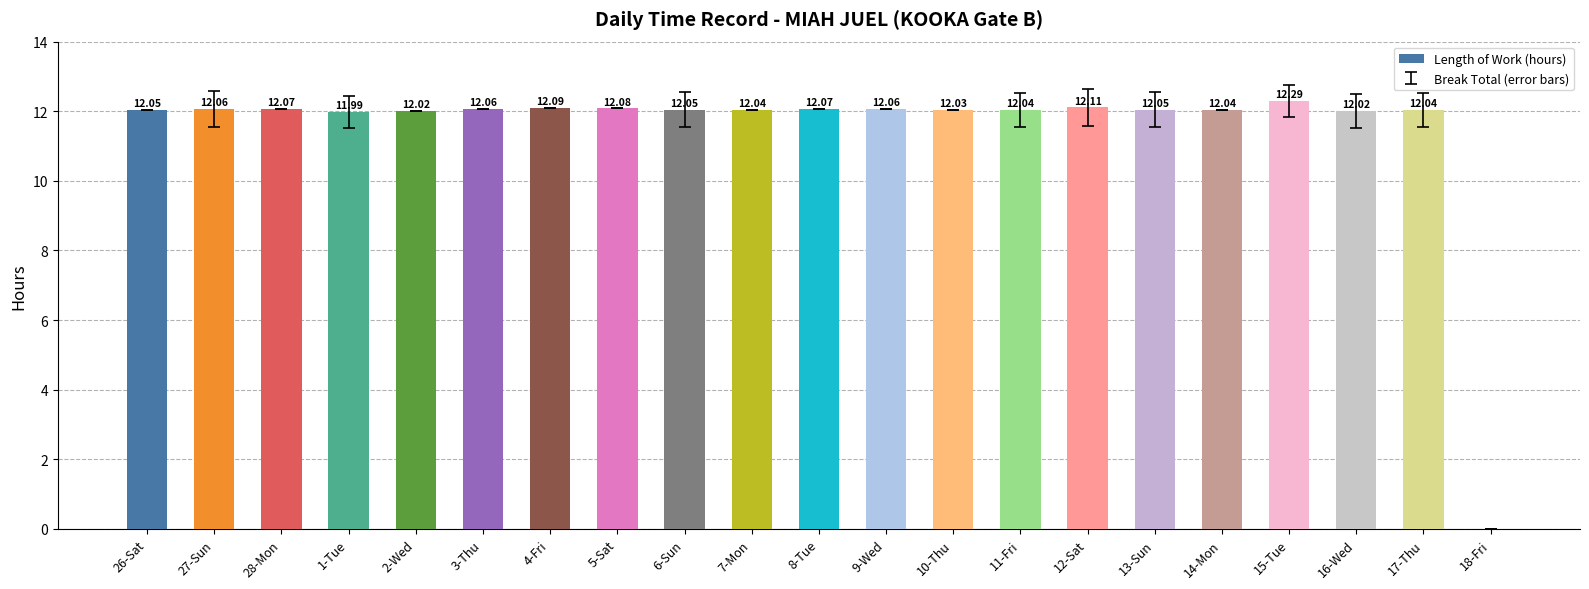

What is the sum of all values?

241.3